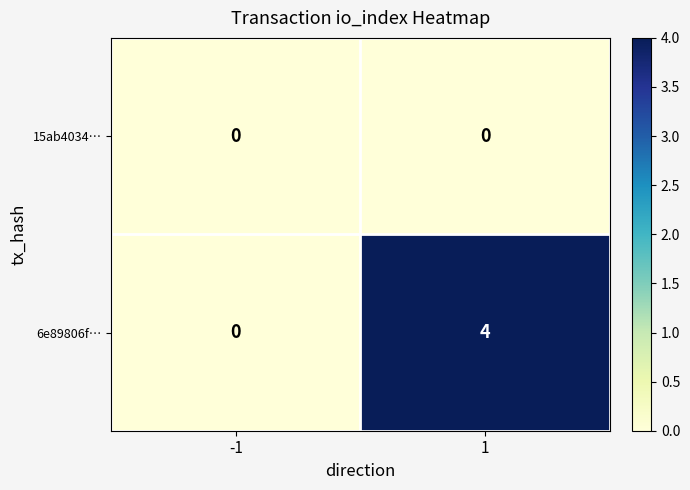

What is the maximum value shown in the chart?

4